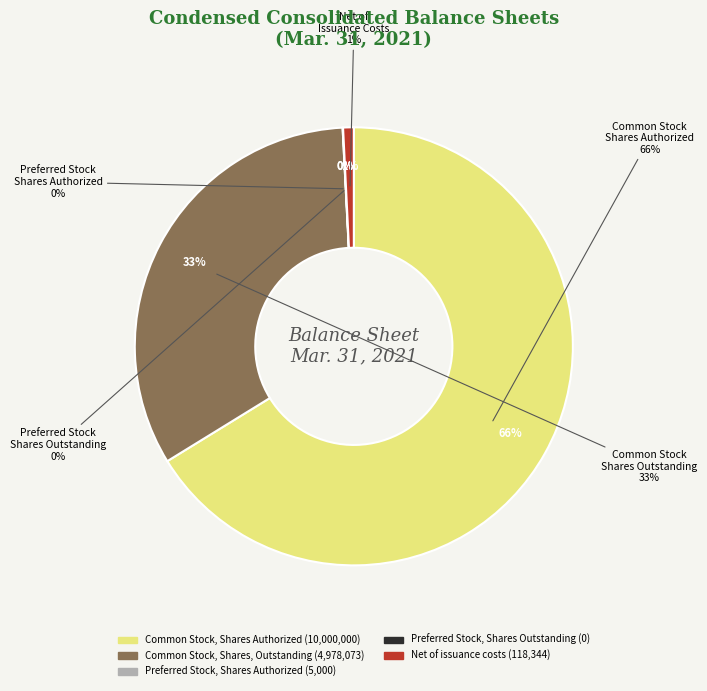

Which category has the smallest portion of the pie?

Preferred Stock, Shares Outstanding